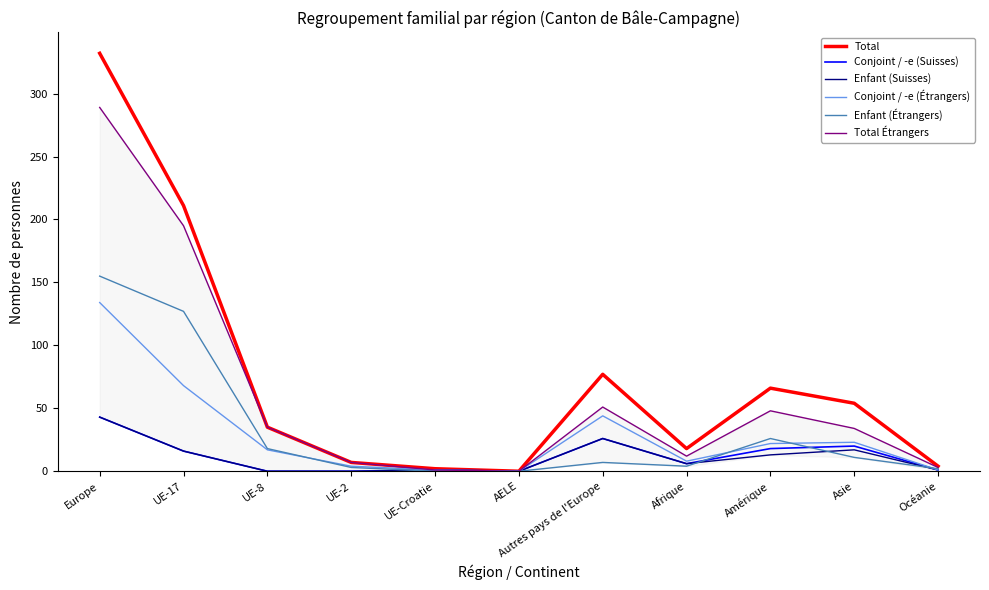

At which label is Enfant (Étrangers) closest to 77?

UE-17